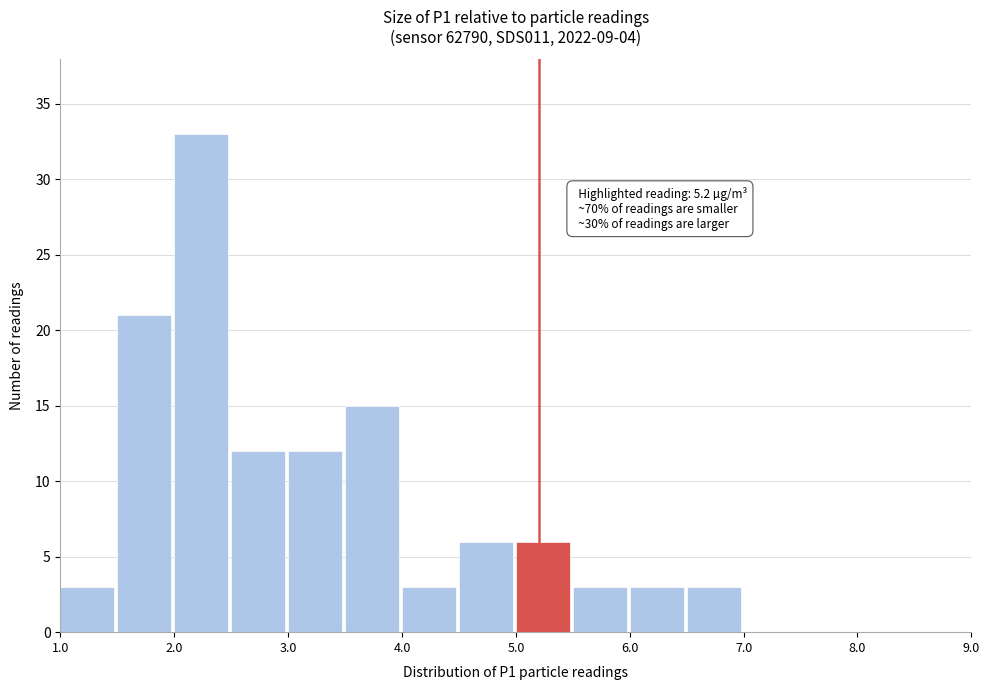

Which range on the x-axis has the tallest bar?

2.0 to 2.5